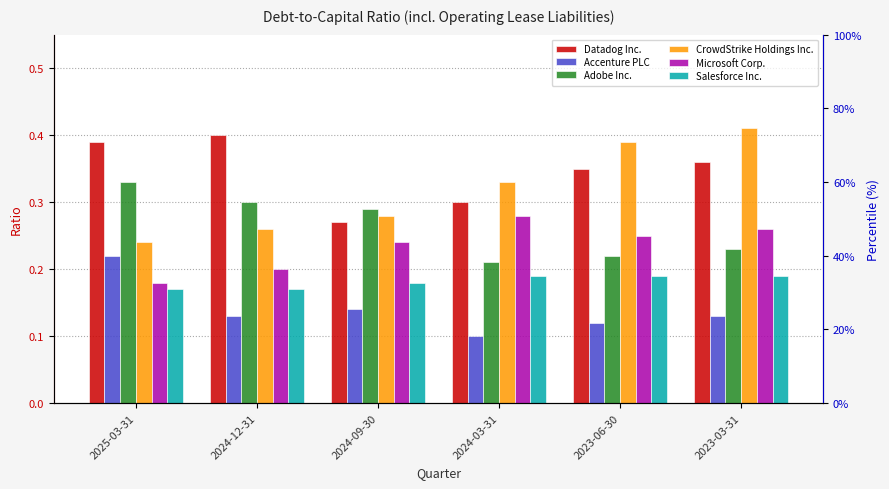

Count the Accenture PLC values in the range 0 to 1.

6